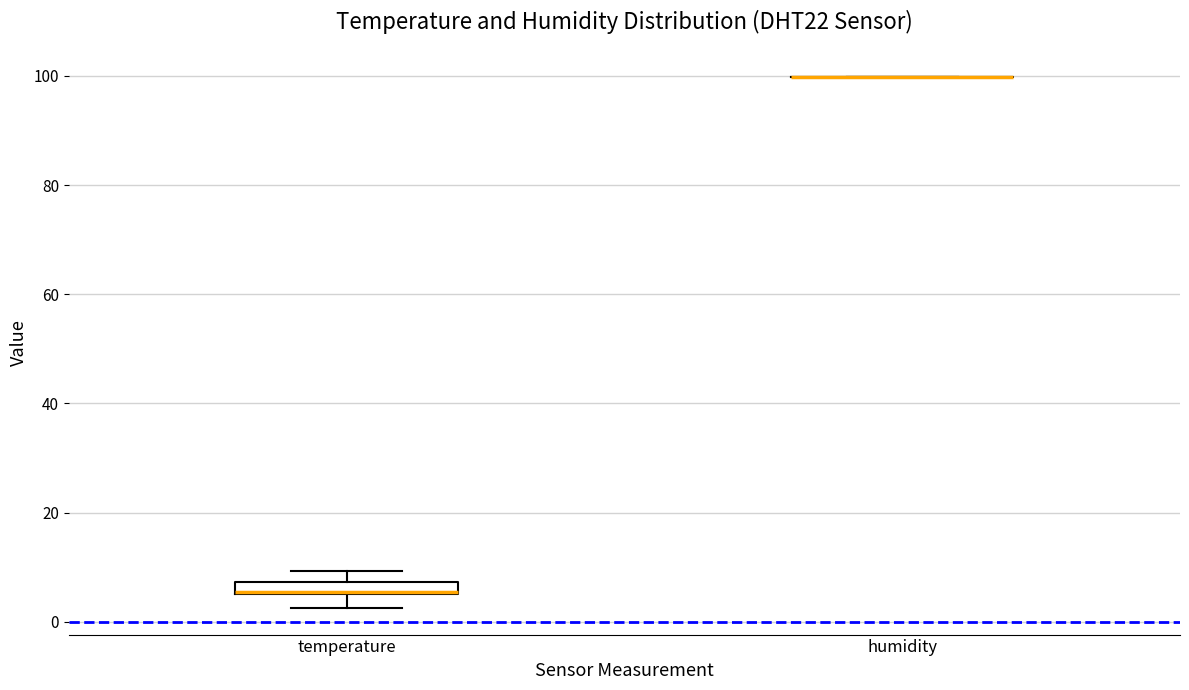

Comparing the boxes themselves (not the whiskers), which one is the tallest?

temperature